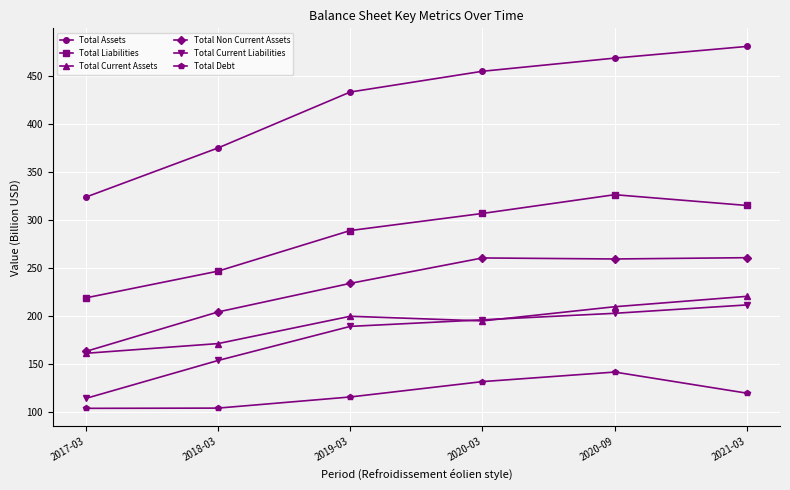

What position from the left is 2019-03?

3